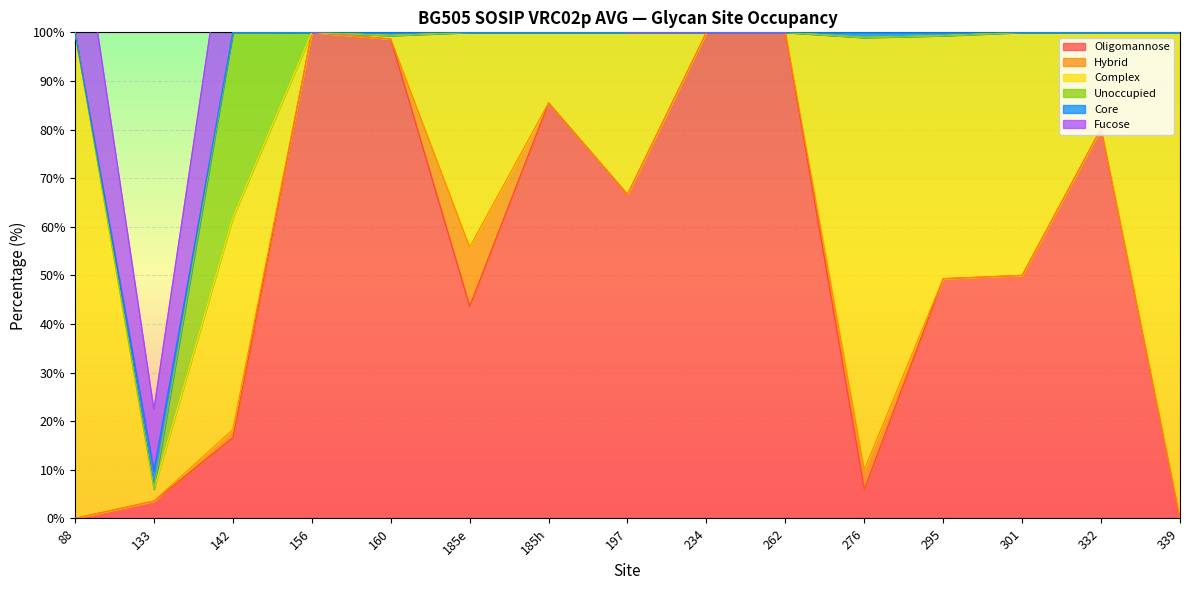

Where do Oligomannose and Complex first cross each other?

88 and 133